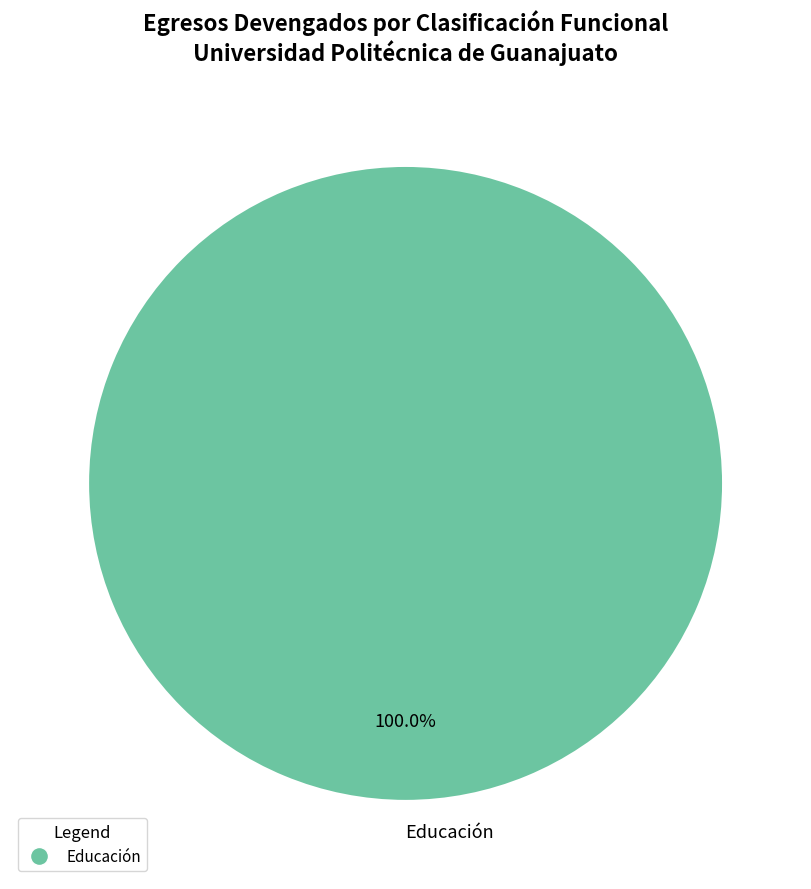

Rank the categories by value from lowest to highest.

Educación